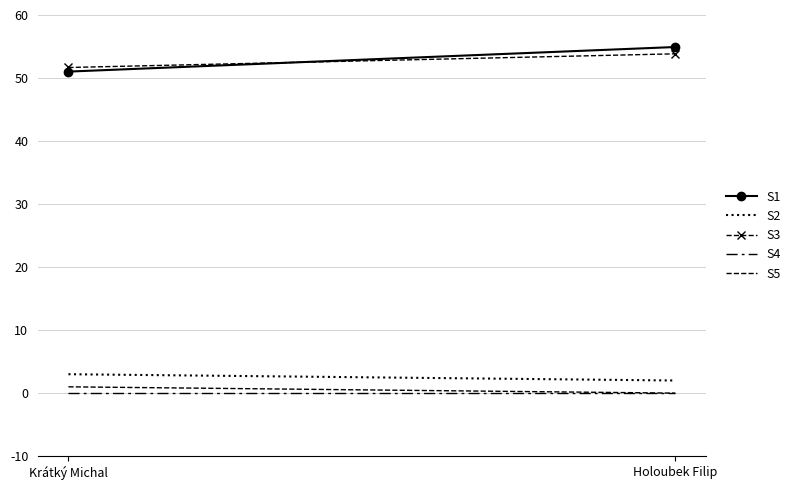

What is the difference between the S1 values at Krátký Michal and Holoubek Filip?

3.9